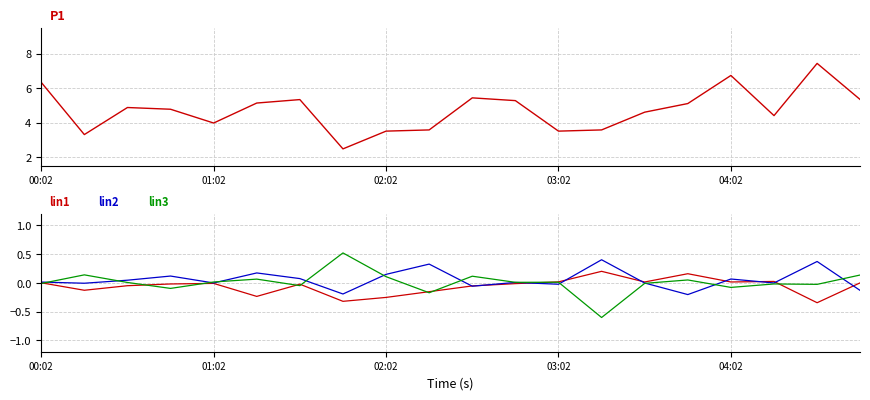

What are all the series names shown in the legend?

P1, P2-lin1, P2-lin2, P2-lin3